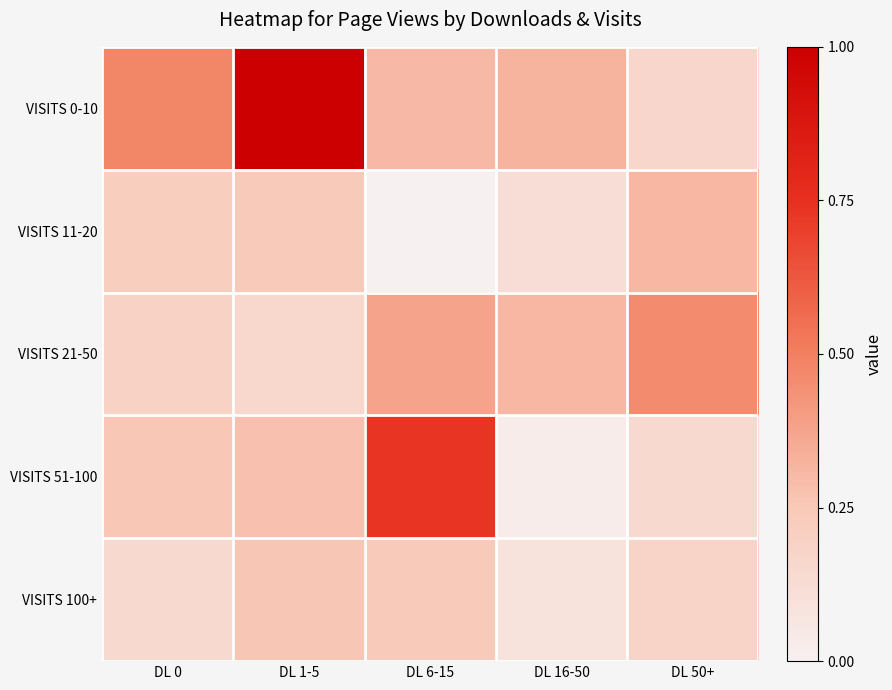

Which series has the largest total across all categories?

VISITS 0-10